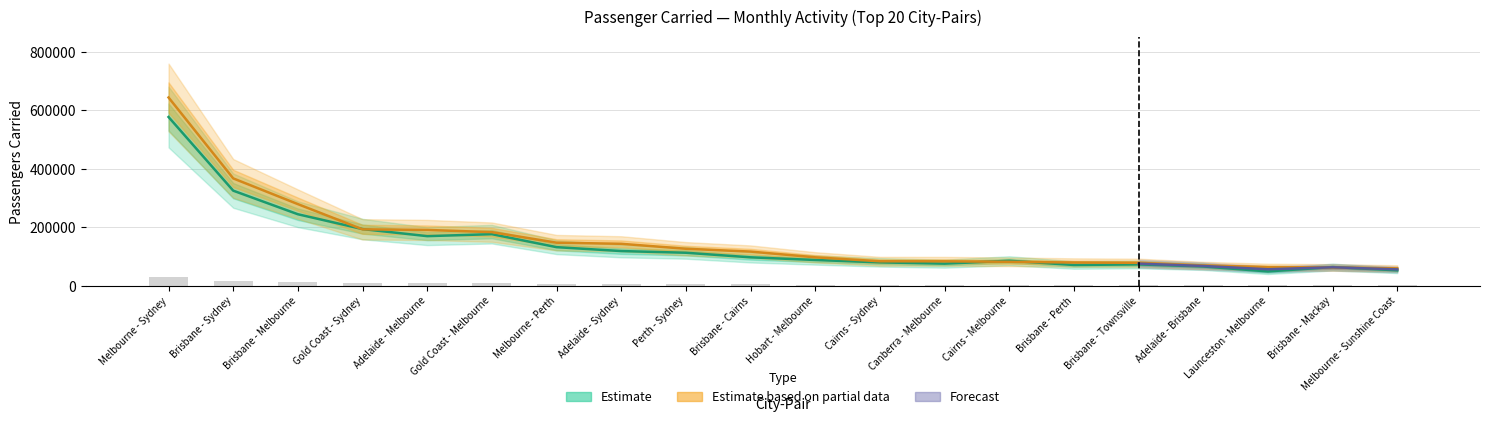

What is the highest value of the 2023-08 series?

644390